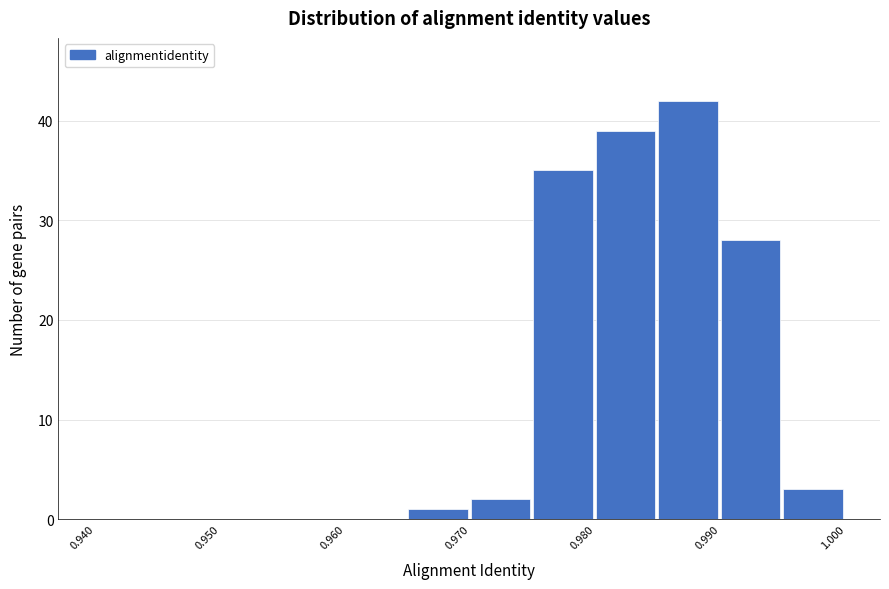

Reading left to right, list every bar in this chart as the range it spans on the x-axis followed by its height. The values are not printed on the chart, so give them approximately, as read against the axis.

0.940 to 0.945: 0
0.945 to 0.950: 0
0.950 to 0.955: 0
0.955 to 0.960: 0
0.960 to 0.965: 0
0.965 to 0.970: 1
0.970 to 0.975: 2
0.975 to 0.980: 35
0.980 to 0.985: 39
0.985 to 0.990: 42
0.990 to 0.995: 28
0.995 to 1.000: 3